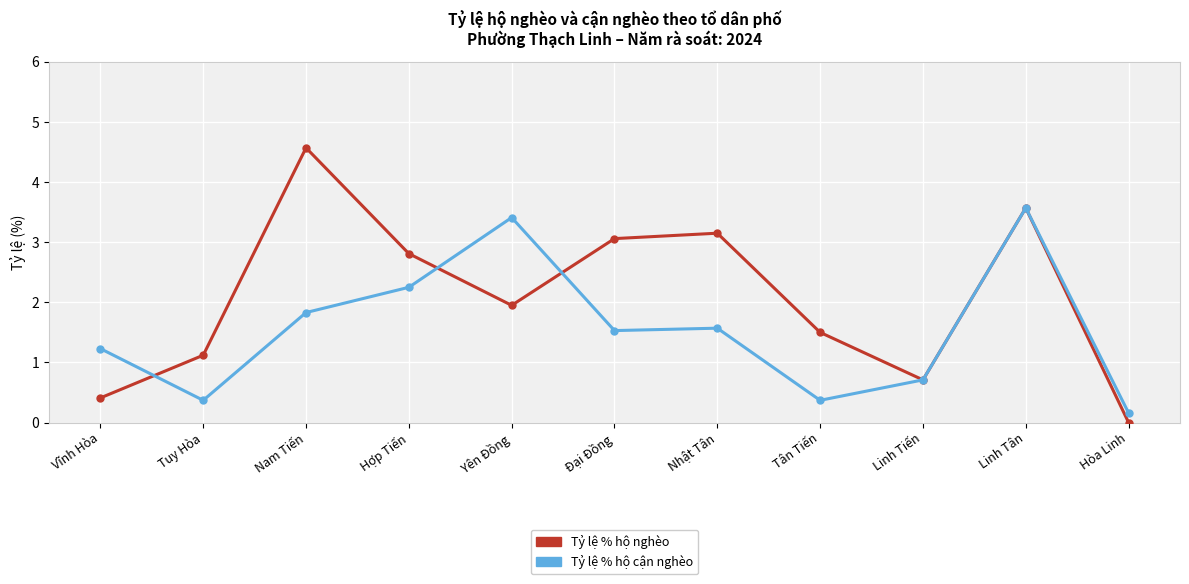

List the labels in order of Tỷ lệ % hộ nghèo value, largest first.

Nam Tiến, Linh Tân, Nhật Tân, Đại Đồng, Hợp Tiến, Yên Đồng, Tân Tiến, Tuy Hòa, Linh Tiến, Vĩnh Hòa, Hòa Linh